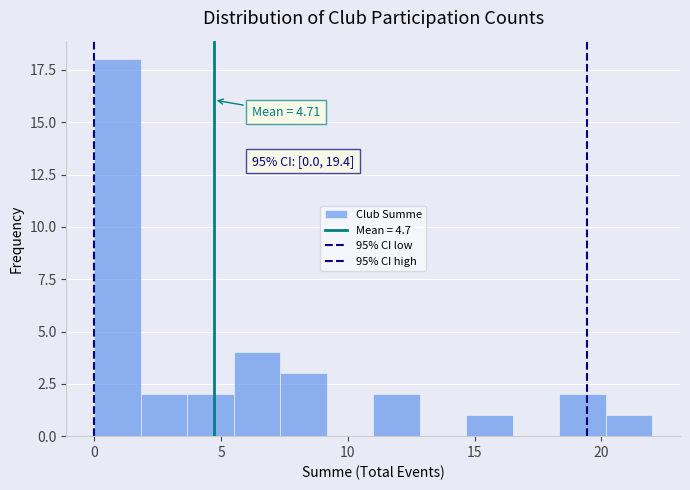

Around what value on the x-axis is the tallest bar? Give the approximate position of its centre, as read against the axis.

1.0